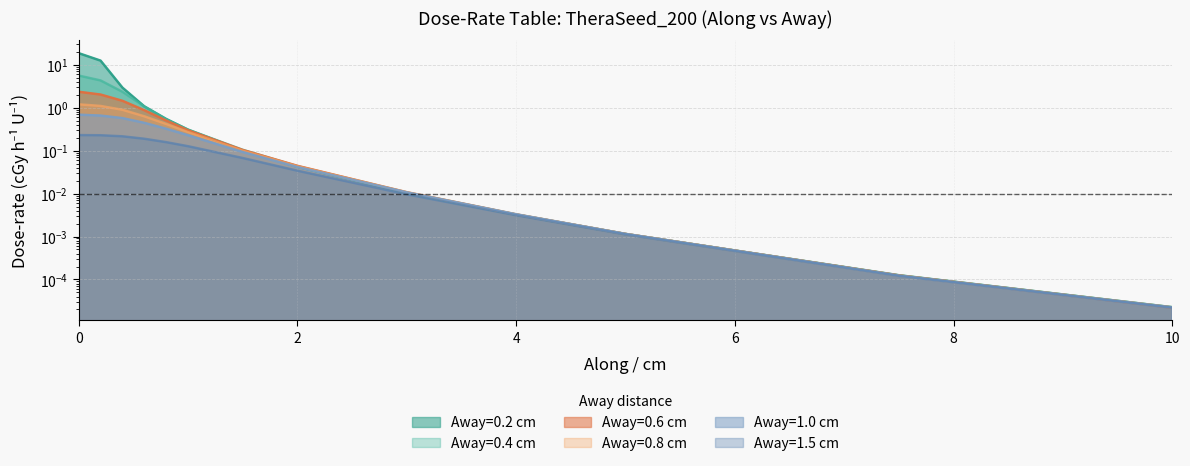

Reading left to right, what are all the values shown in this chart?

Away=0.2 cm: 18.6	12.5	2.9	1.1	0.5	0.3	0.1	0.0	0.0	0.0	0.0	0.0	0.0
Away=0.4 cm: 5.6	4.3	2.3	1.1	0.5	0.3	0.1	0.0	0.0	0.0	0.0	0.0	0.0
Away=0.6 cm: 2.4	2.0	1.4	0.9	0.5	0.3	0.1	0.0	0.0	0.0	0.0	0.0	0.0
Away=0.8 cm: 1.2	1.1	0.9	0.6	0.4	0.3	0.1	0.0	0.0	0.0	0.0	0.0	0.0
Away=1.0 cm: 0.7	0.7	0.6	0.4	0.3	0.2	0.1	0.0	0.0	0.0	0.0	0.0	0.0
Away=1.5 cm: 0.2	0.2	0.2	0.2	0.2	0.1	0.1	0.0	0.0	0.0	0.0	0.0	0.0